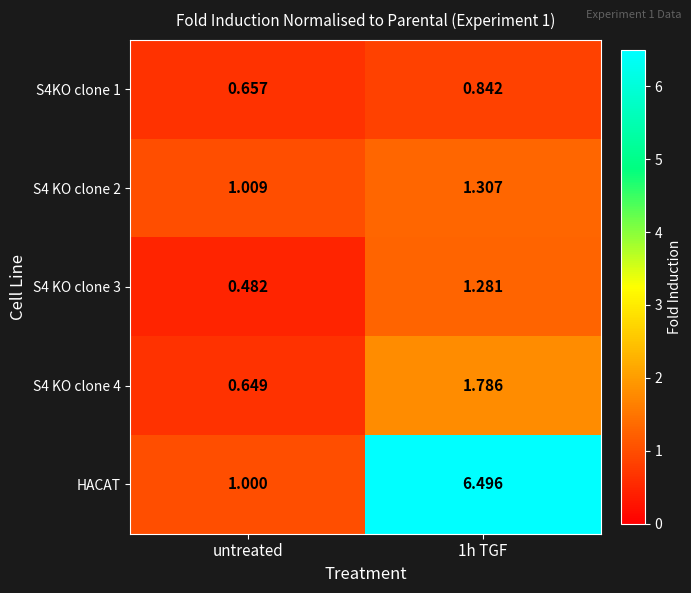

At which category does the chart reach its minimum across all series?

untreated